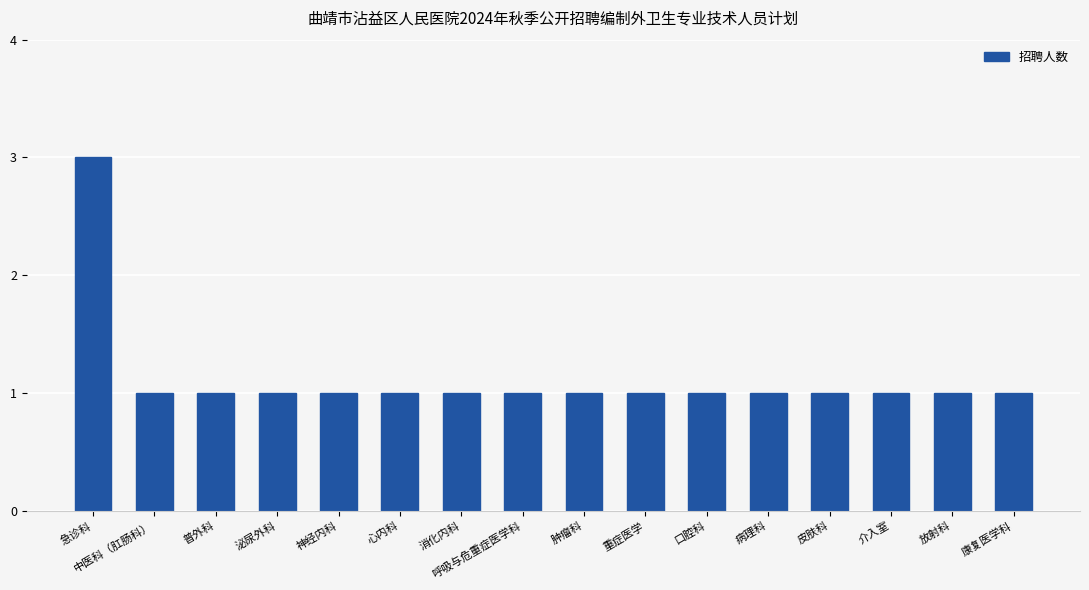

Which category has the highest value across all series?

急诊科